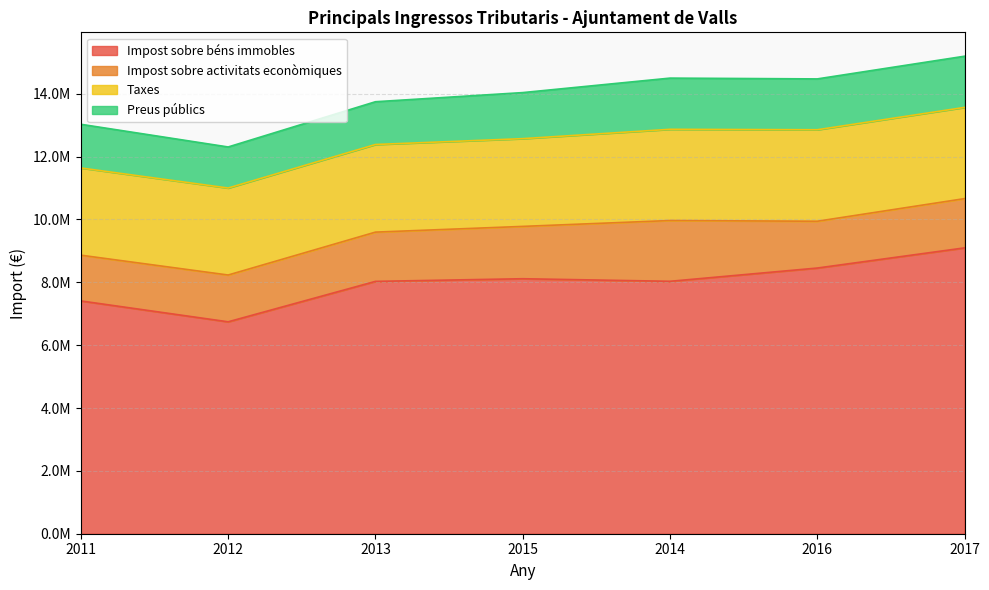

What is the sum of all Impost sobre béns immobles values?

55881748.8